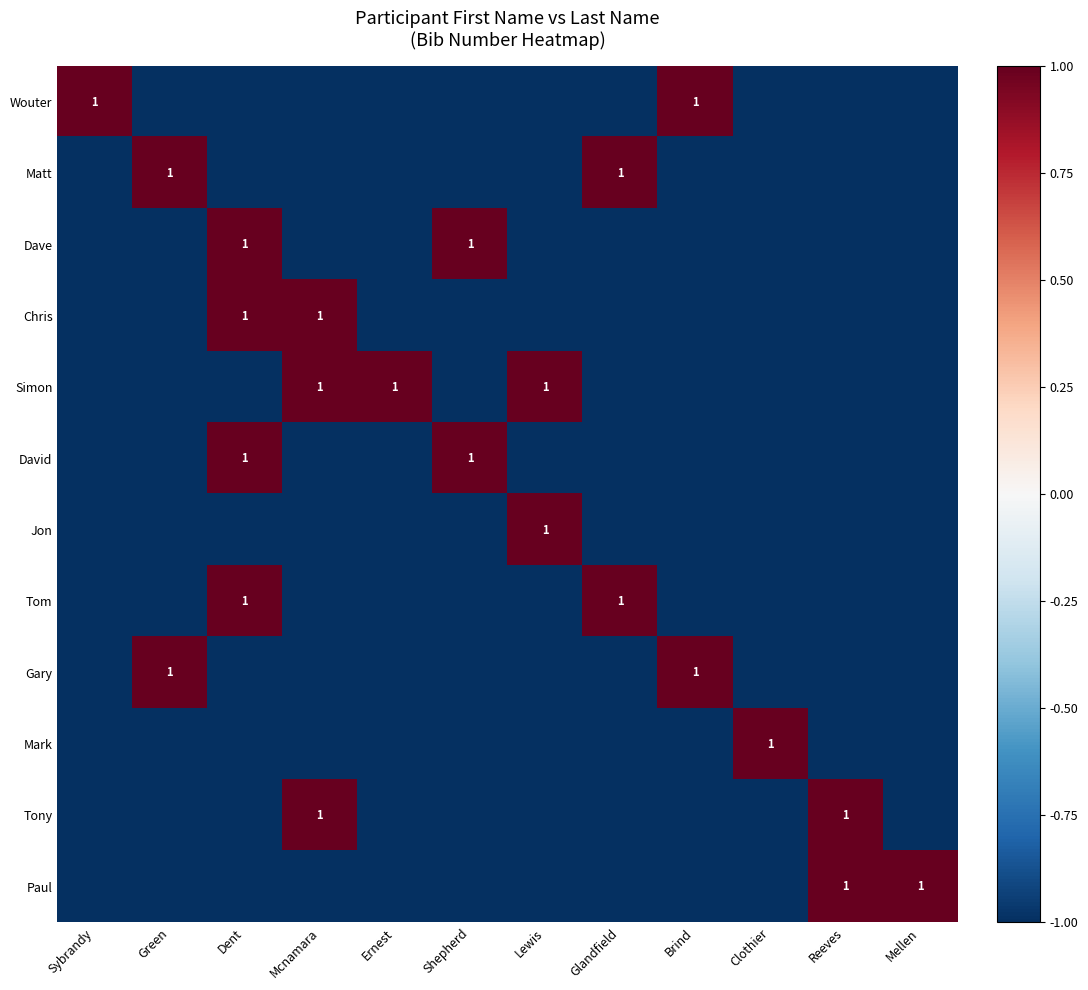

Is it true that Gary equals 2 at Green?

False